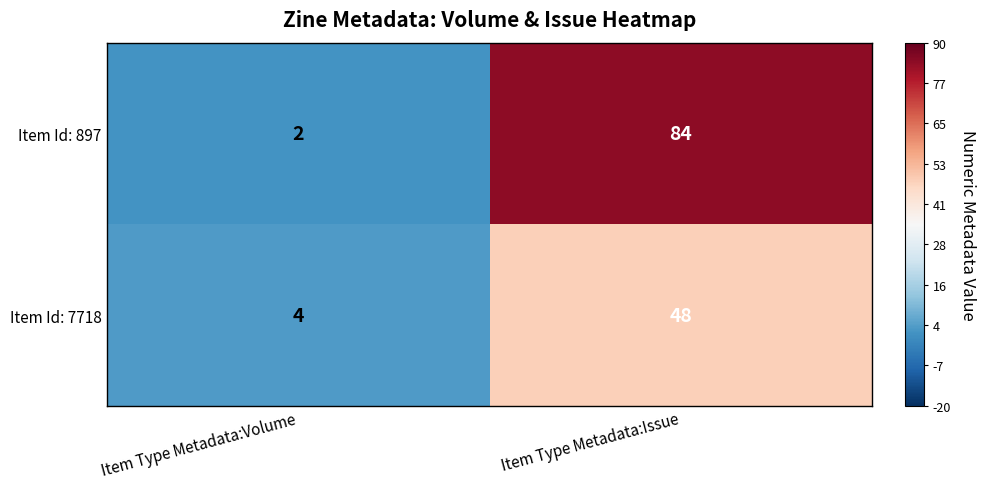

Reading left to right, transcribe all the data shown in this chart.

Item Id: 897: Item Type Metadata:Volume=2	Item Type Metadata:Issue=84
Item Id: 7718: Item Type Metadata:Volume=4	Item Type Metadata:Issue=48